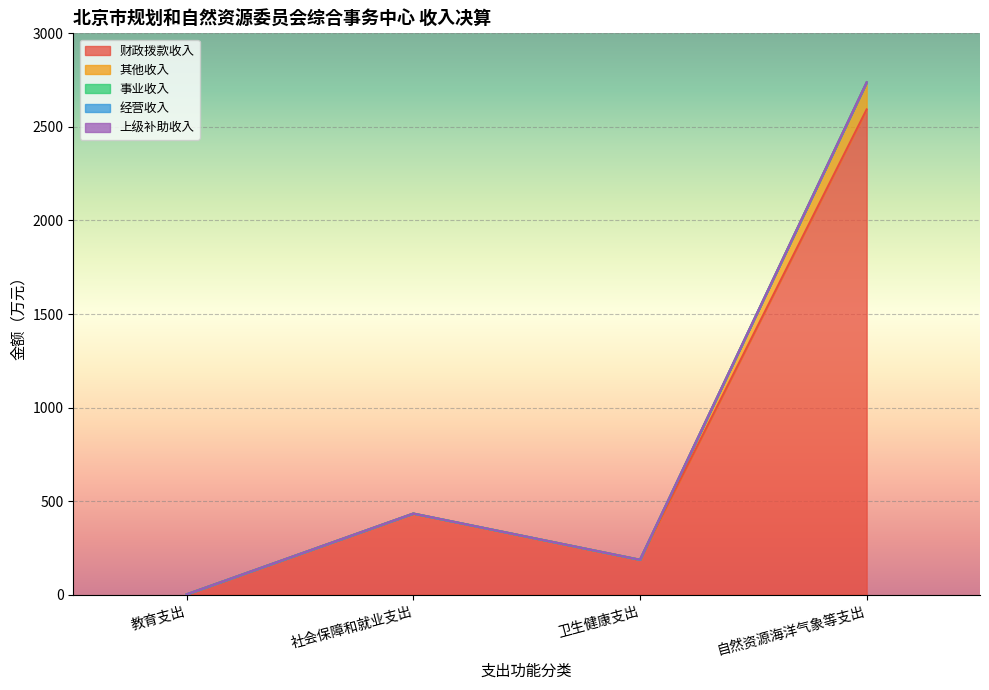

What is the greatest value displayed?

2593.2